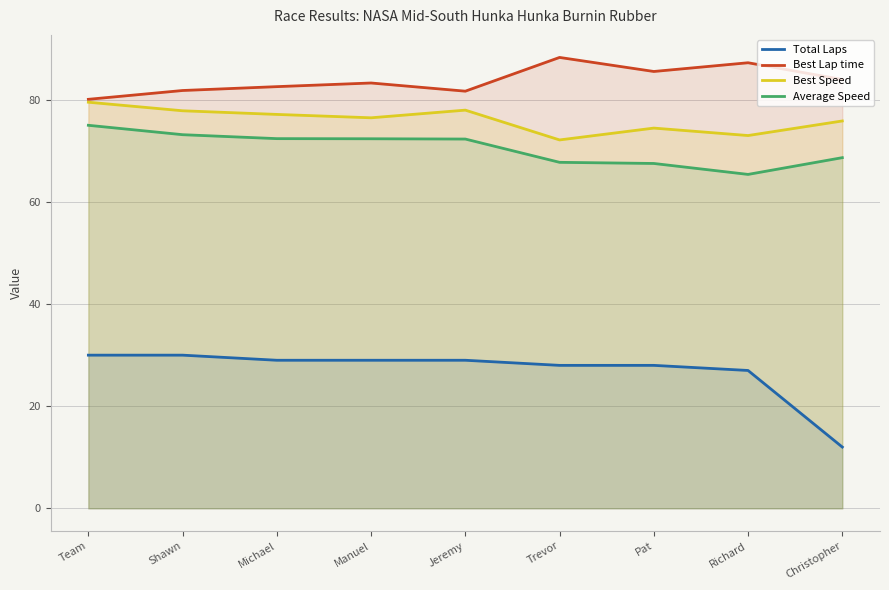

What are all the series names shown in the legend?

Total Laps, Best Lap time, Best Speed, Average Speed